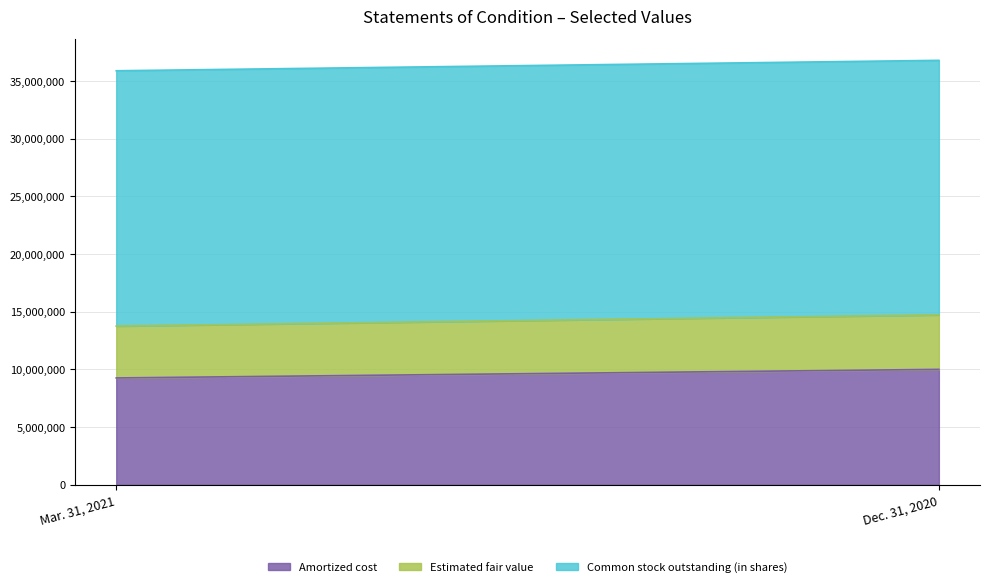

Which series has the largest range (max minus min)?

Amortized cost